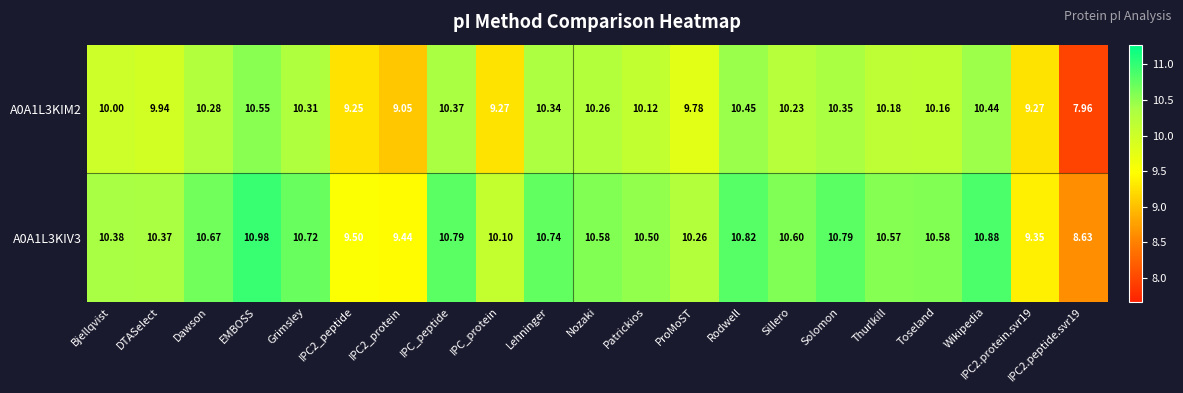

How many series are shown in this chart?

2